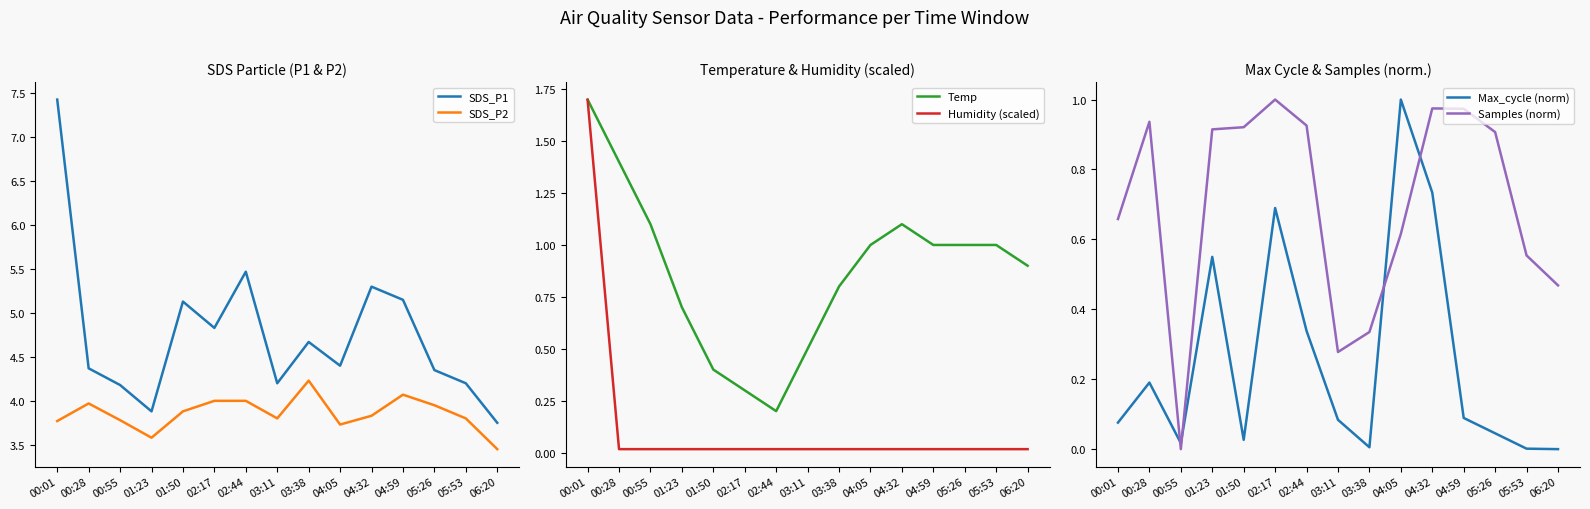

Reading left to right, what are all the values shown in this chart?

SDS_P1: 7.4	4.4	4.2	3.9	5.1	4.8	5.5	4.2	4.7	4.4	5.3	5.2	4.3	4.2	3.8
SDS_P2: 3.8	4.0	3.8	3.6	3.9	4.0	4.0	3.8	4.2	3.7	3.8	4.1	4.0	3.8	3.5
Temp: 1.7	1.4	1.1	0.7	0.4	0.3	0.2	0.5	0.8	1.0	1.1	1.0	1.0	1.0	0.9
Humidity (scaled): 1.7	0.0	0.0	0.0	0.0	0.0	0.0	0.0	0.0	0.0	0.0	0.0	0.0	0.0	0.0
Max_cycle (norm): 0.1	0.2	0.0	0.5	0.0	0.7	0.3	0.1	0.0	1.0	0.7	0.1	0.0	0.0	0.0
Samples (norm): 0.7	0.9	0.0	0.9	0.9	1.0	0.9	0.3	0.3	0.6	1.0	1.0	0.9	0.6	0.5